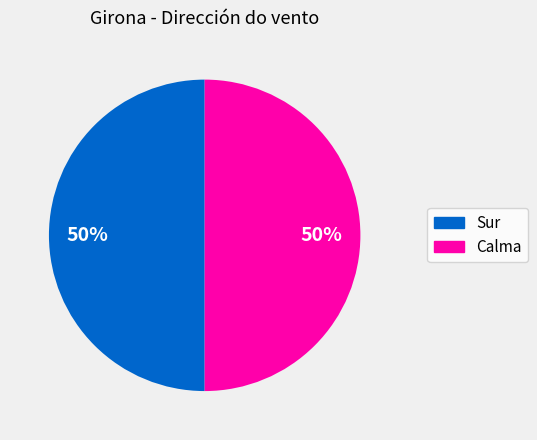

To the nearest percent, what is the average slice percentage?

50%